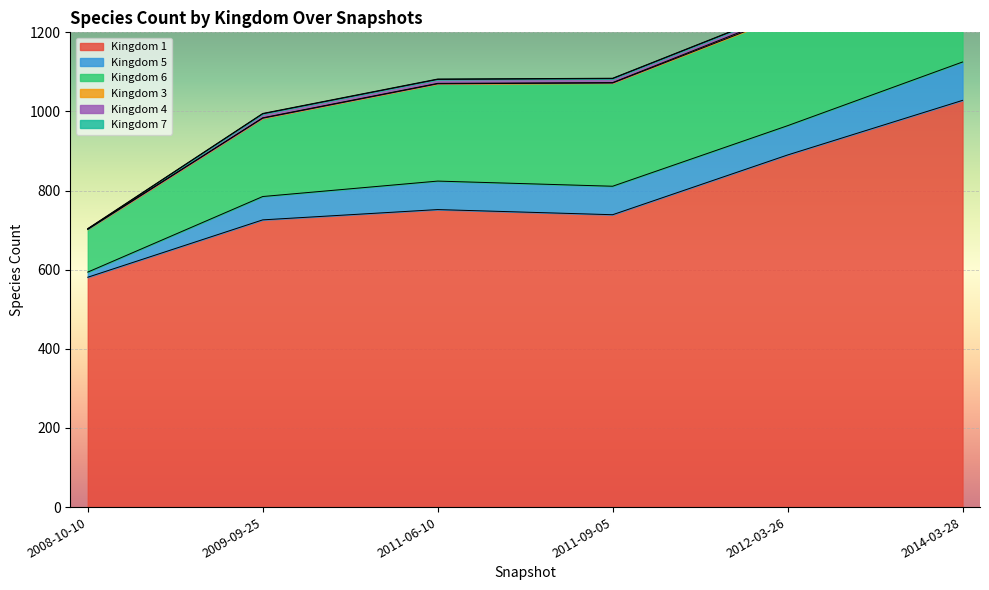

True or false: 1 and 4 cross at least once.

False